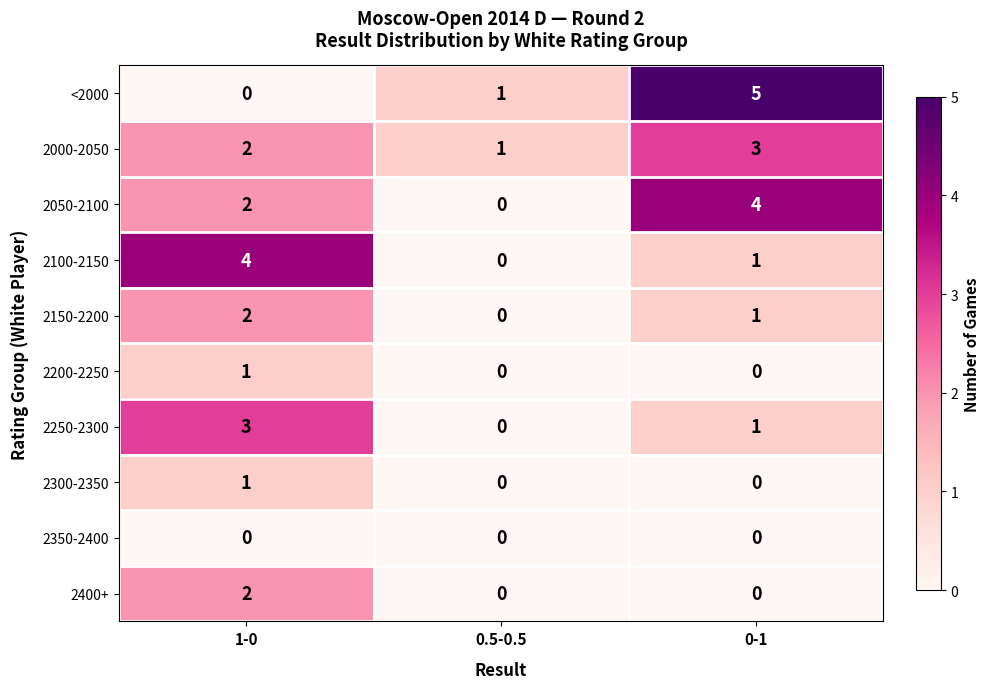

At which category does the chart reach its peak across all series?

0-1